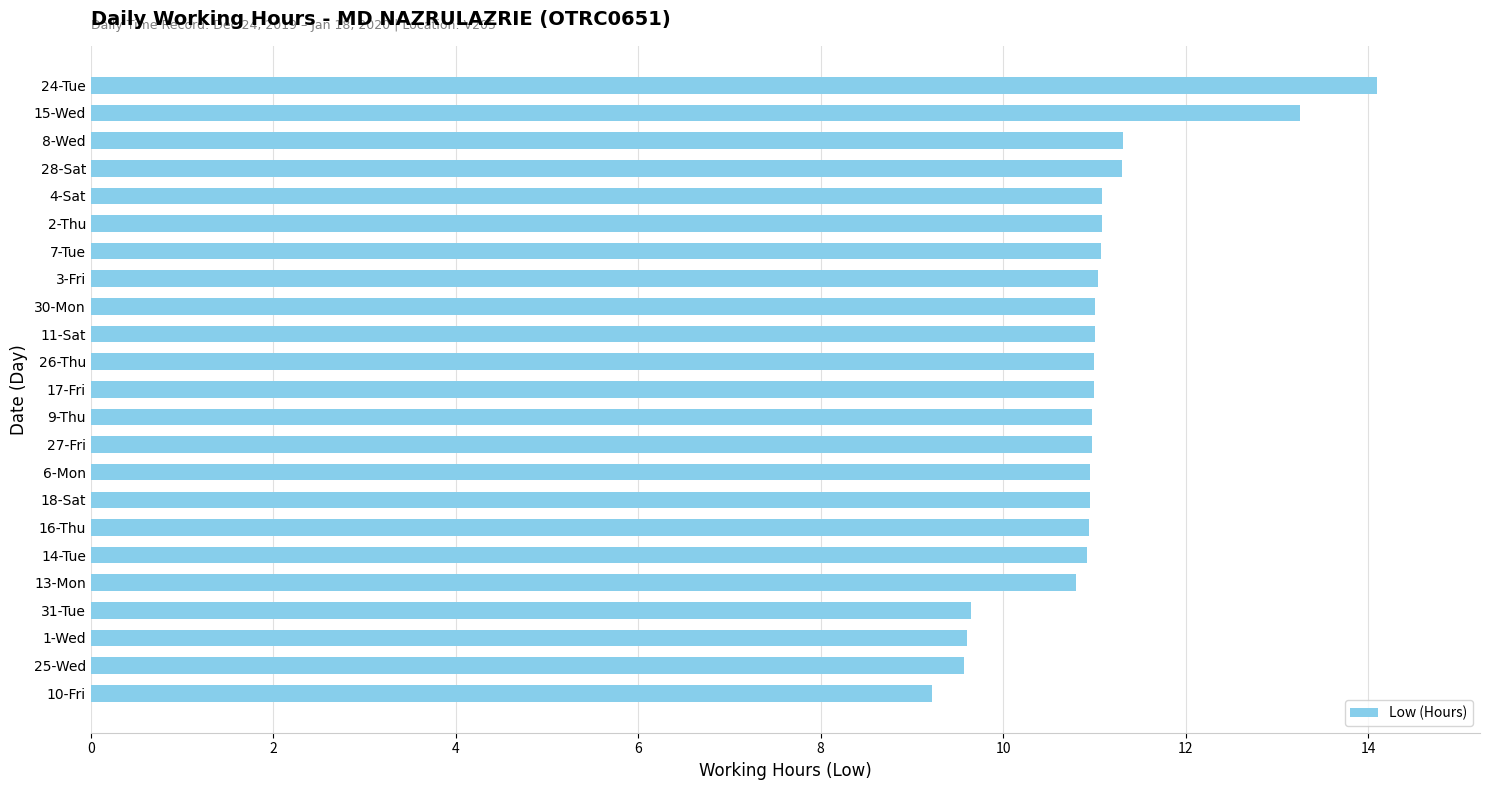

How many bars are there in total?

23